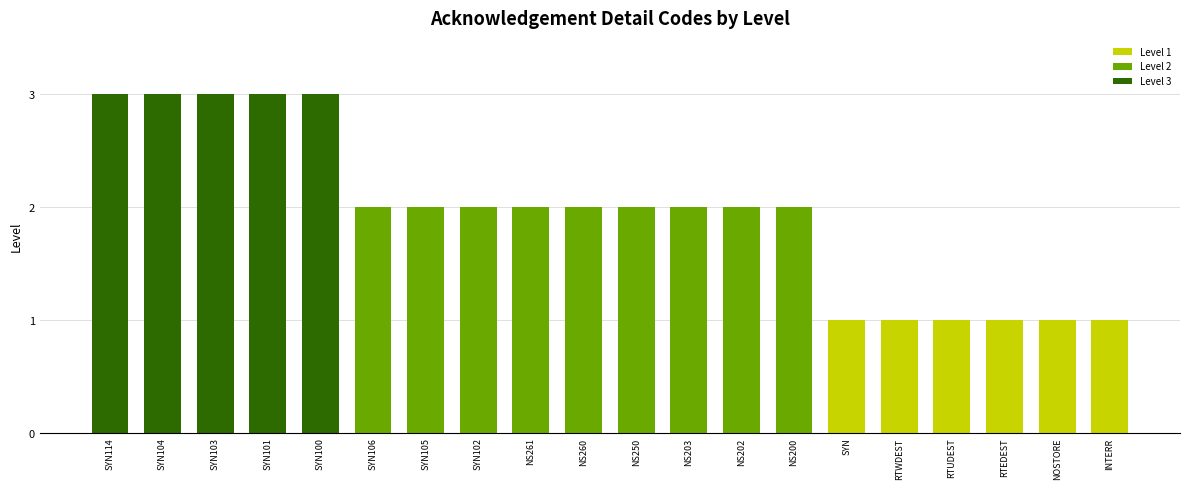

How many series are shown in this chart?

1